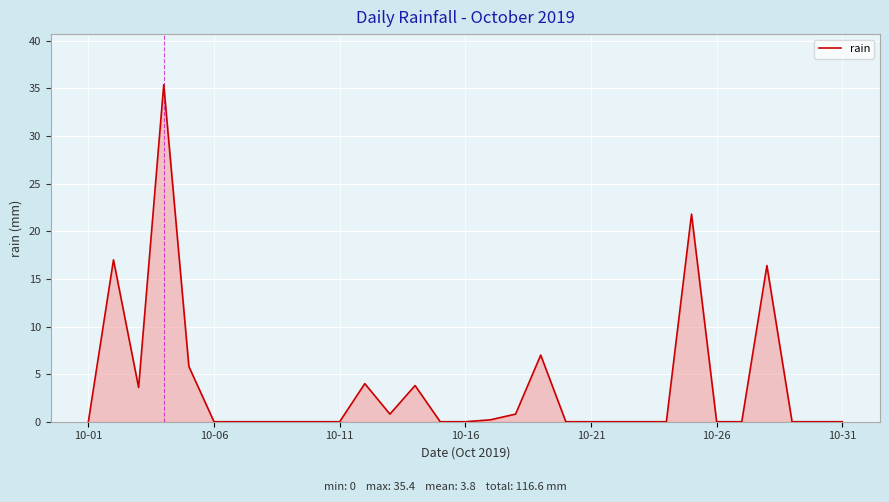

What is the difference between the maximum and minimum values?

35.4